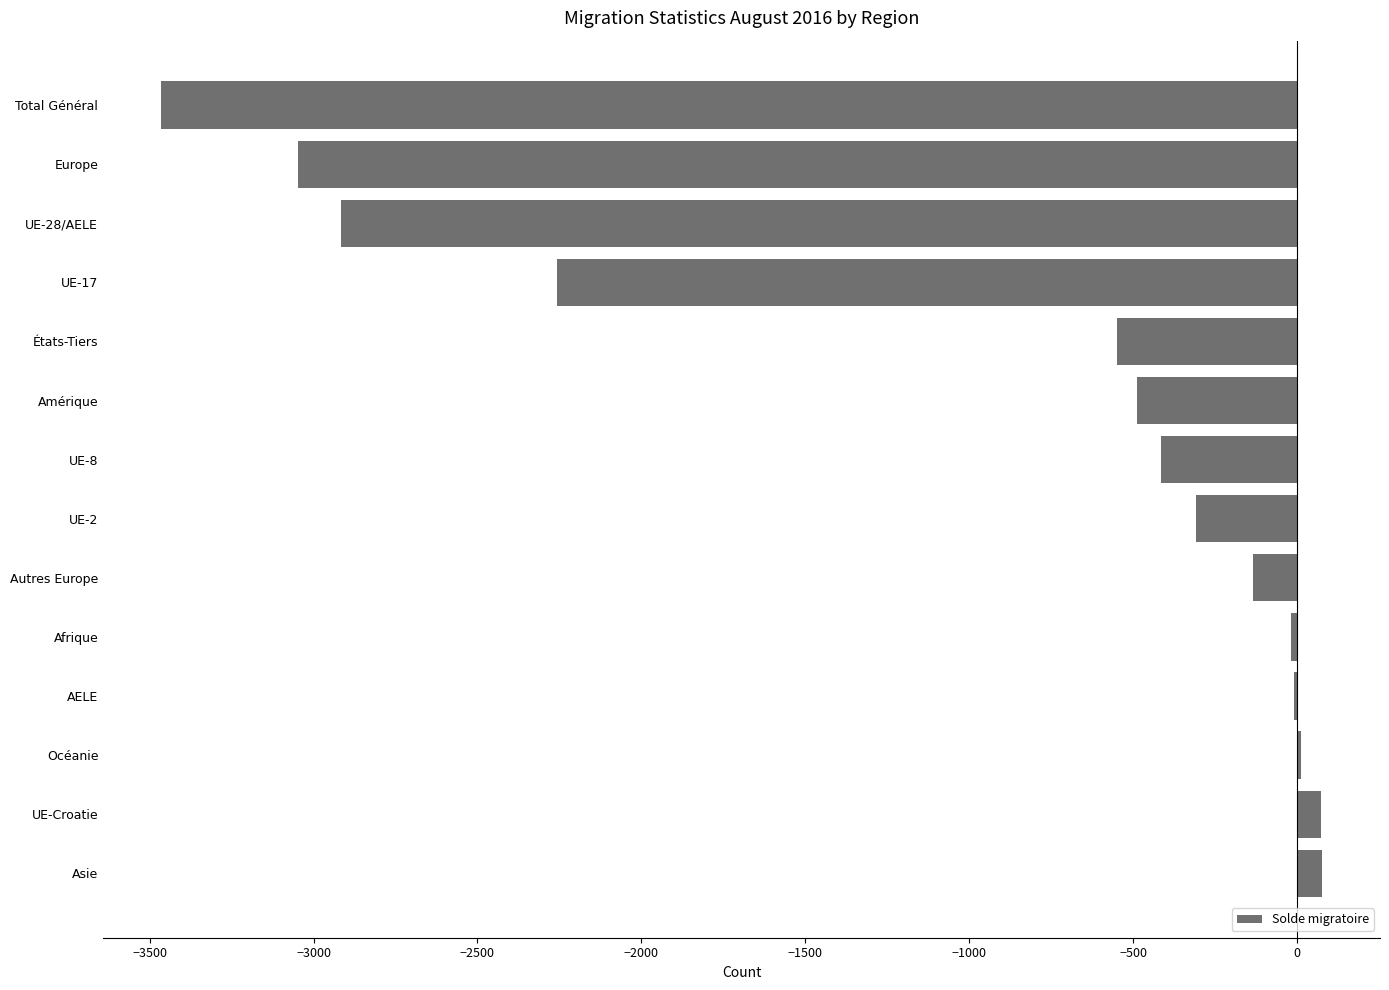

What is the sum of all values?

-13445